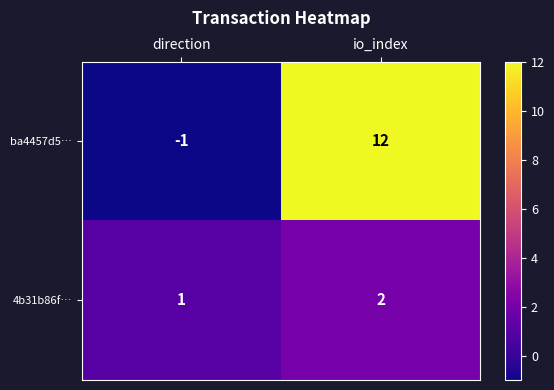

What is the difference between the maximum and minimum values in the ba4457d5… series?

13